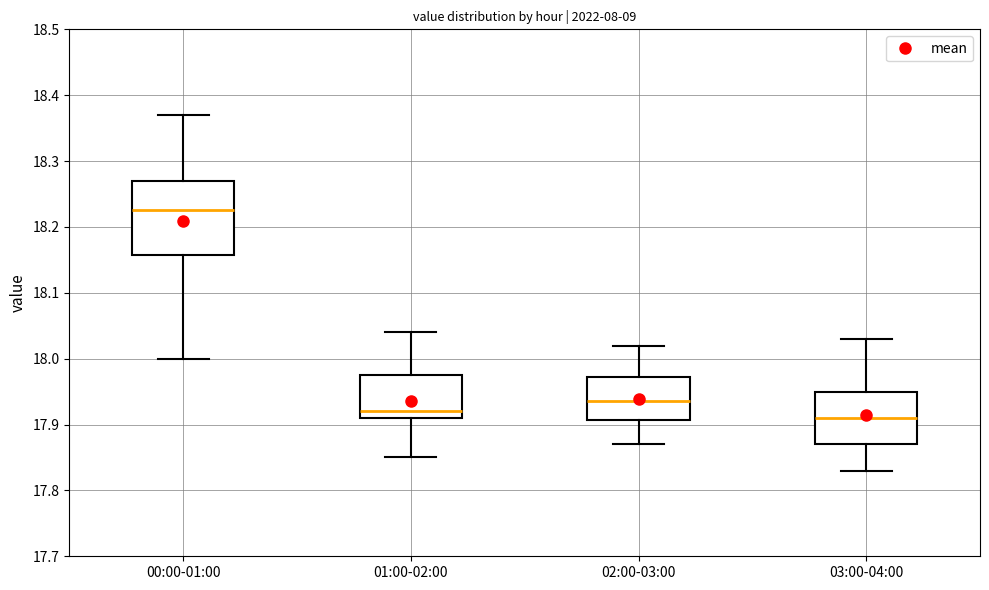

Comparing the boxes themselves (not the whiskers), which one is the tallest?

00:00-01:00